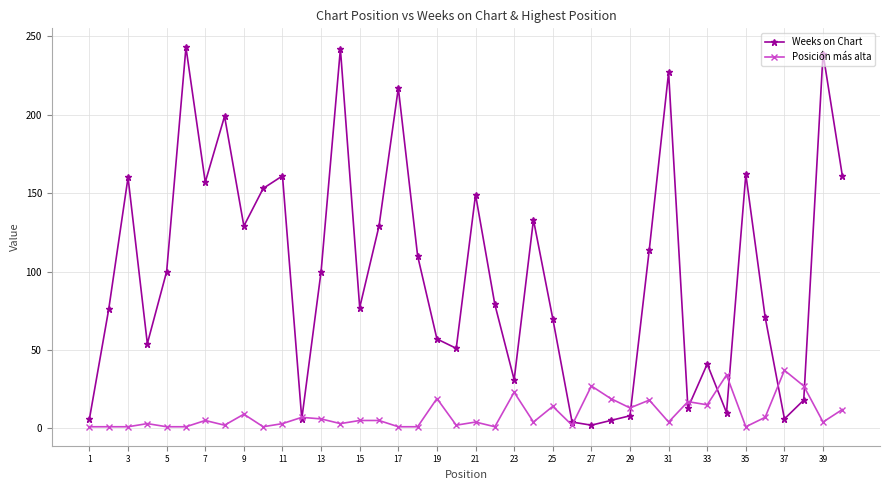

Which series has the largest total across all categories?

Weeks on Chart